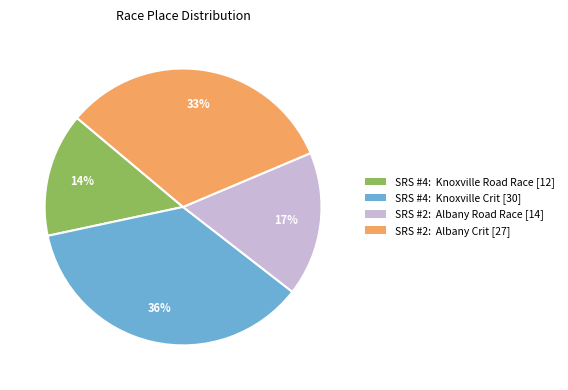

To the nearest percent, what is the average slice percentage?

25%